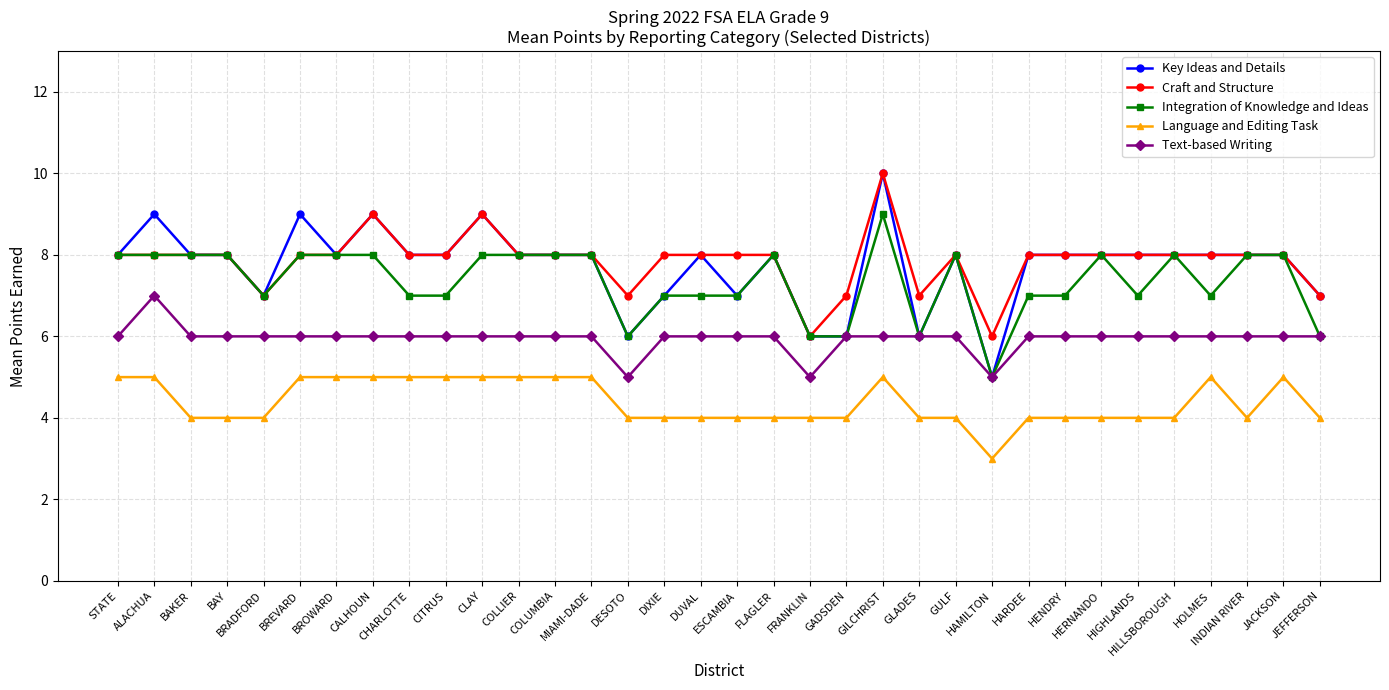

The value of Craft and Structure at HIGHLANDS is 4. True or false?

False